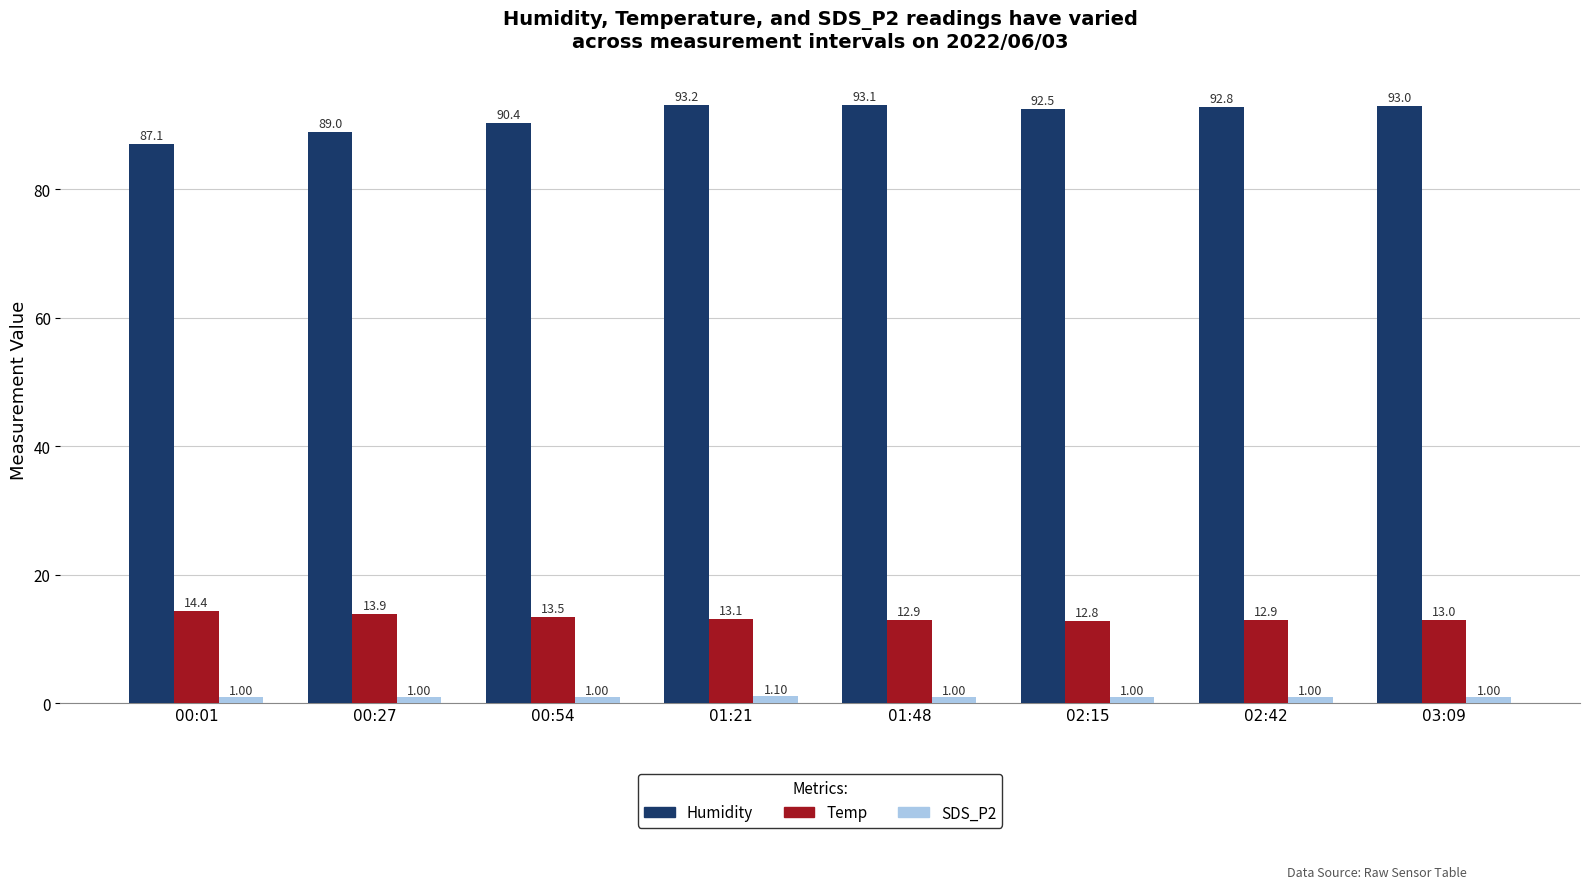

How many series are shown in this chart?

3